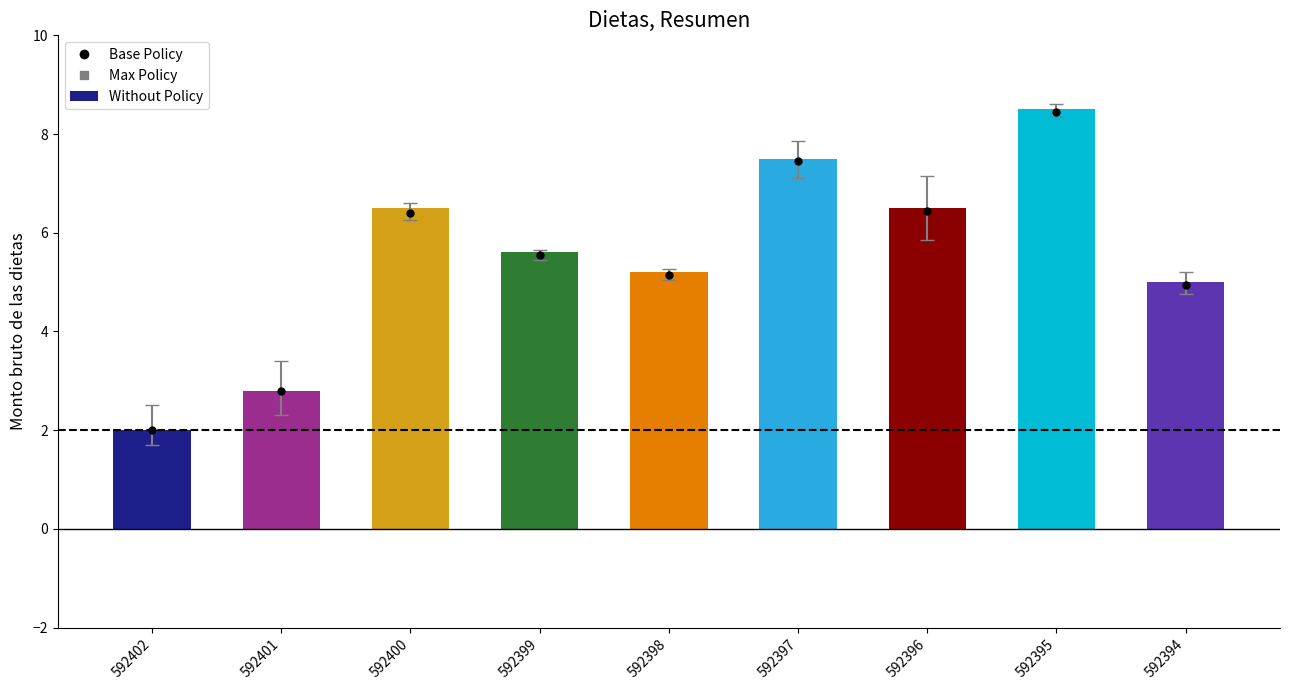

How many bars are there in total?

9